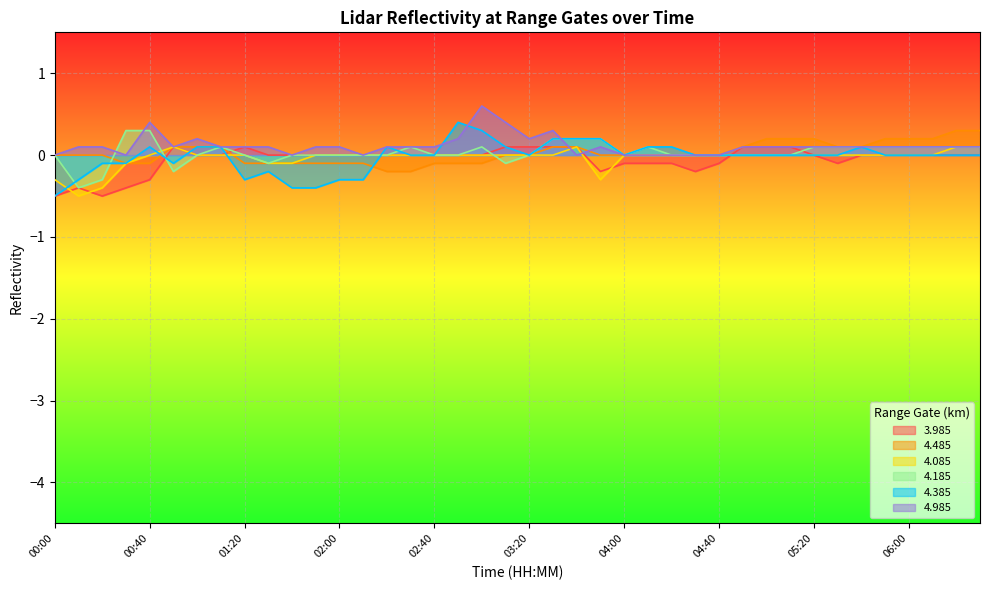

Reading right to left, extract all data points from this chart.

3.985: 0.0	0.0	0.0	0.0	0.0	0.0	-0.1	0.0	0.1	0.1	0.1	-0.1	-0.2	-0.1	-0.1	-0.1	-0.2	0.1	0.1	0.1	0.1	0.0	0.0	0.0	0.0	0.0	0.0	0.0	0.0	0.0	0.0	0.1	0.0	0.0	0.1	-0.3	-0.4	-0.5	-0.4	-0.5
4.485: 0.3	0.3	0.2	0.2	0.2	0.1	0.1	0.2	0.2	0.2	0.1	0.0	0.0	0.0	0.0	0.0	0.0	0.1	0.1	0.0	0.0	-0.1	-0.1	-0.1	-0.2	-0.2	-0.1	-0.1	-0.1	-0.1	-0.1	-0.1	0.1	0.1	0.1	-0.1	-0.1	0.0	0.0	0.0
4.085: 0.1	0.1	0.0	0.0	0.0	0.0	0.0	0.0	0.0	0.0	0.0	-0.0	0.0	0.0	0.0	-0.0	-0.3	0.1	0.0	0.0	0.0	0.0	0.0	0.0	0.0	0.0	0.0	0.0	0.0	-0.1	-0.1	0.0	0.0	0.0	0.1	0.0	-0.1	-0.4	-0.5	-0.3
4.185: 0.1	0.1	0.1	0.1	0.1	0.1	0.1	0.1	0.0	0.0	0.0	0.0	0.0	0.0	0.1	0.0	0.2	0.2	0.2	-0.0	-0.1	0.1	0.0	0.0	0.1	0.0	0.0	-0.0	0.0	0.0	-0.1	0.0	0.1	0.0	-0.2	0.3	0.3	-0.3	-0.4	-0.0
4.385: 0.0	0.0	0.0	0.0	0.0	0.1	0.0	0.0	0.0	0.0	0.0	0.0	0.0	0.1	0.1	0.0	0.2	0.2	0.2	0.0	0.1	0.3	0.4	0.0	0.0	0.1	-0.3	-0.3	-0.4	-0.4	-0.2	-0.3	0.1	0.1	-0.1	0.1	-0.1	-0.1	-0.3	-0.5
4.985: 0.1	0.1	0.1	0.1	0.1	0.1	0.1	0.1	0.1	0.1	0.1	0.0	0.0	0.0	0.0	0.0	0.1	0.0	0.3	0.2	0.4	0.6	0.2	0.1	0.1	0.1	0.0	0.1	0.1	0.0	0.1	0.1	0.1	0.2	0.1	0.4	-0.0	0.1	0.1	0.0